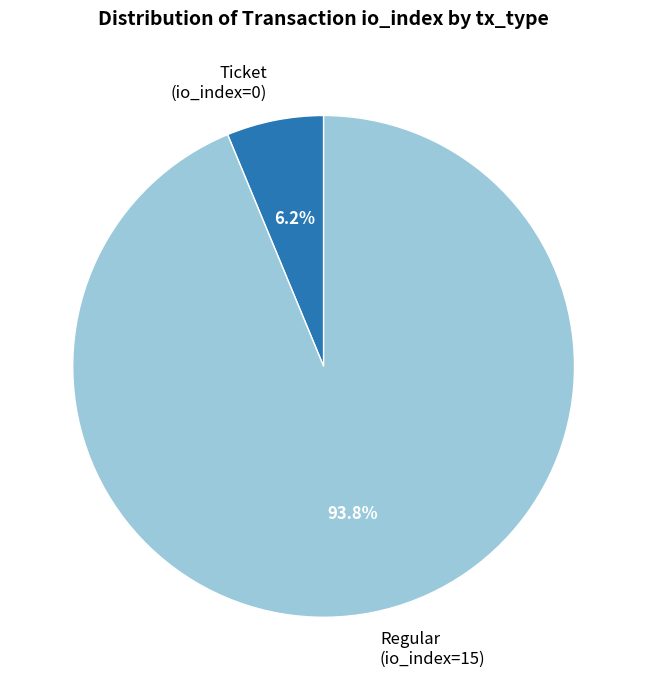

Combined, do Ticket (io_index=0) and Regular (io_index=15) account for over 50%?

Yes